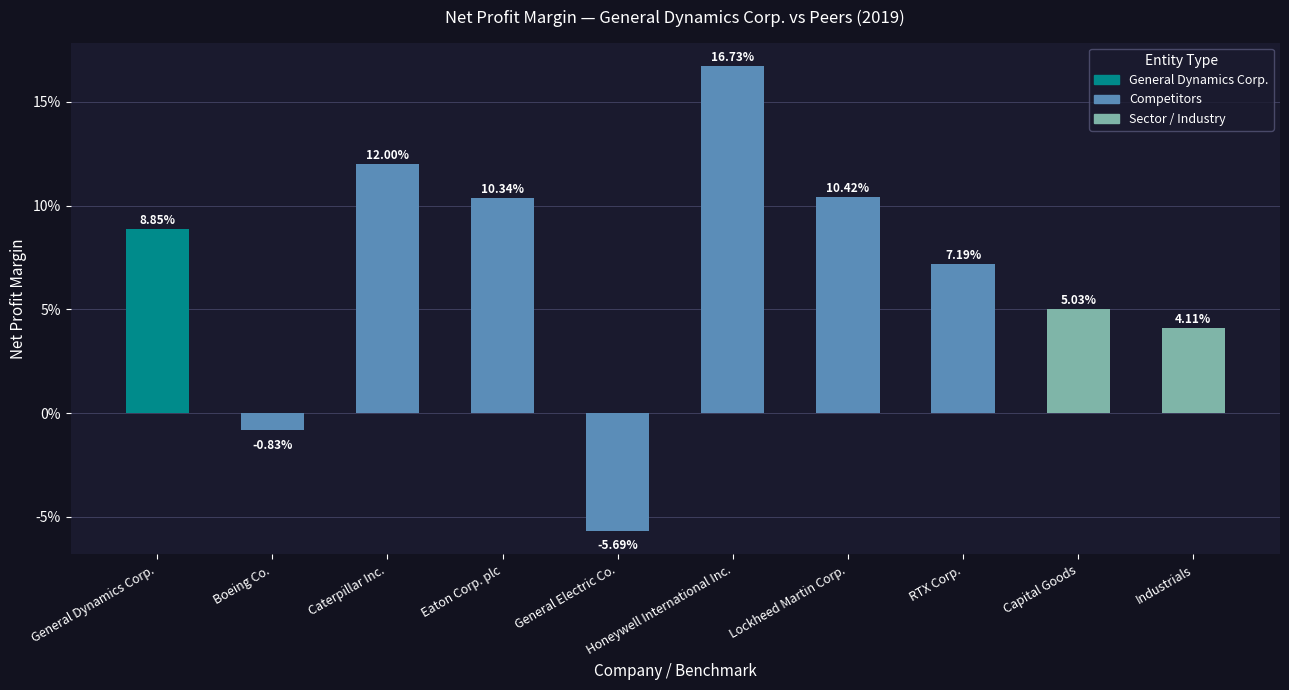

The chart shows a value of 0.1 at Caterpillar Inc.. True or false?

True